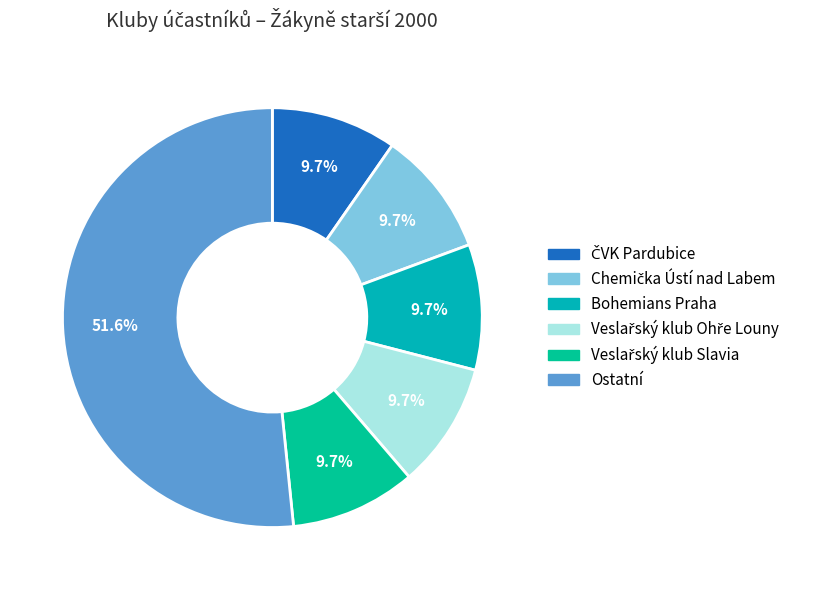

How many slices are in this pie chart?

6